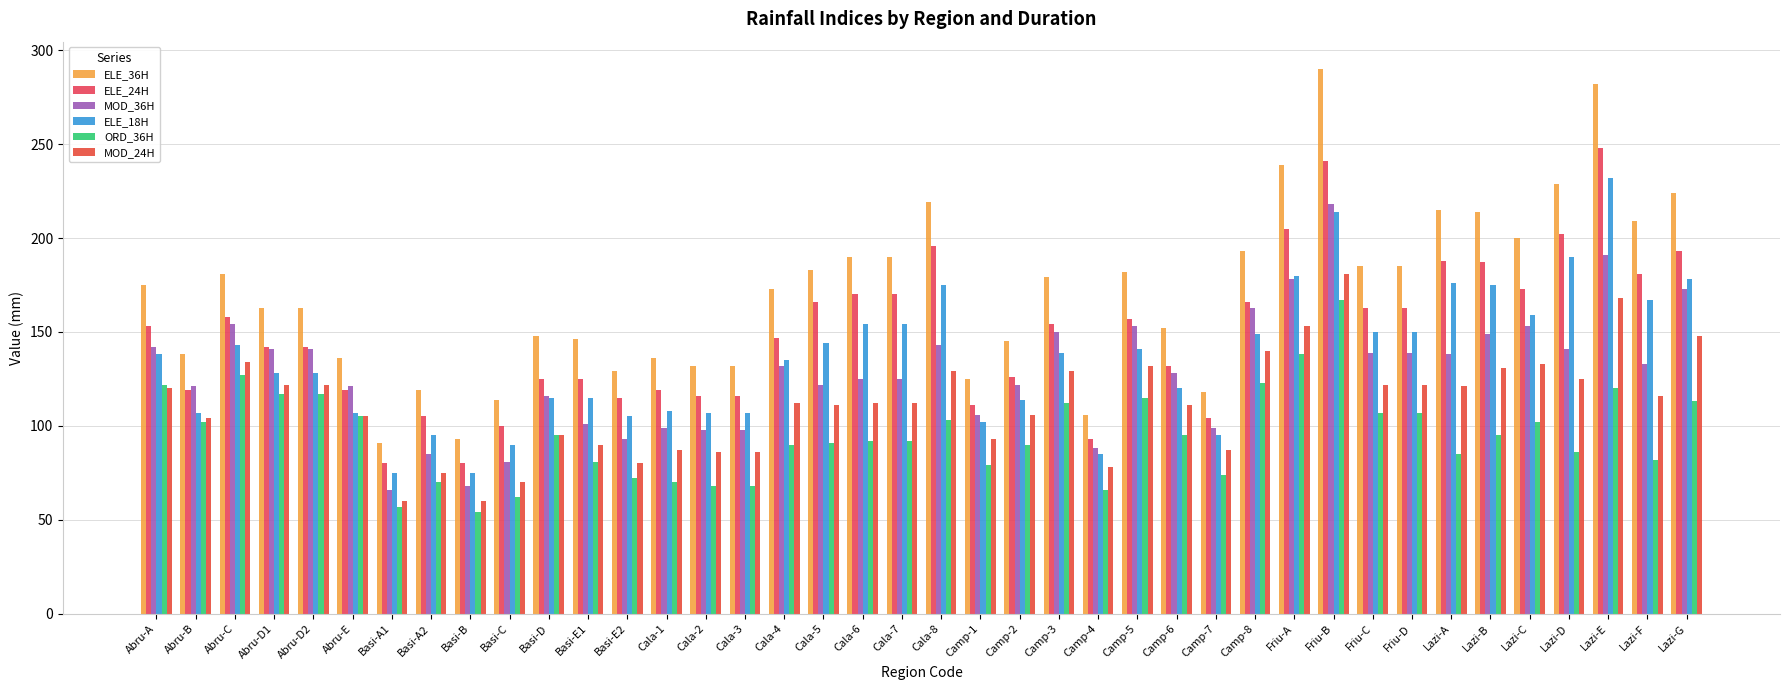

What position from the right is Abru-D2?

36